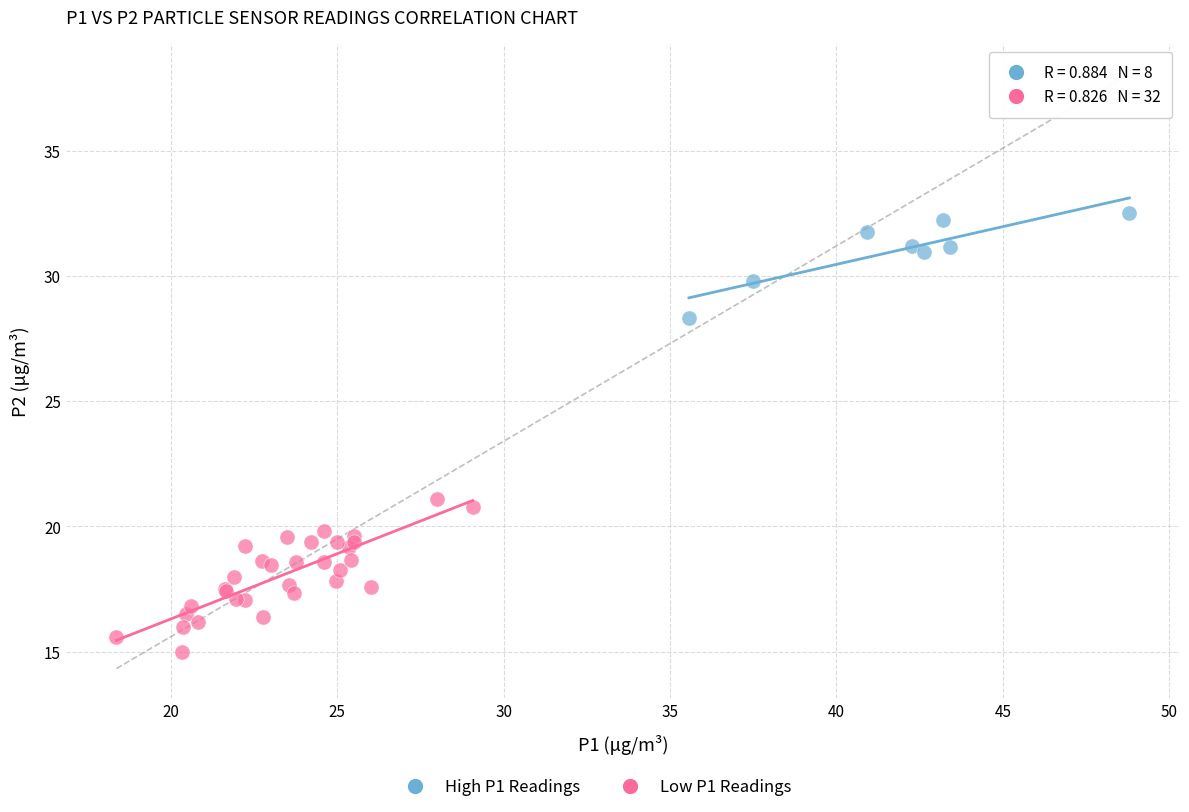

Which series reaches the maximum Y coordinate?

High P1 Readings